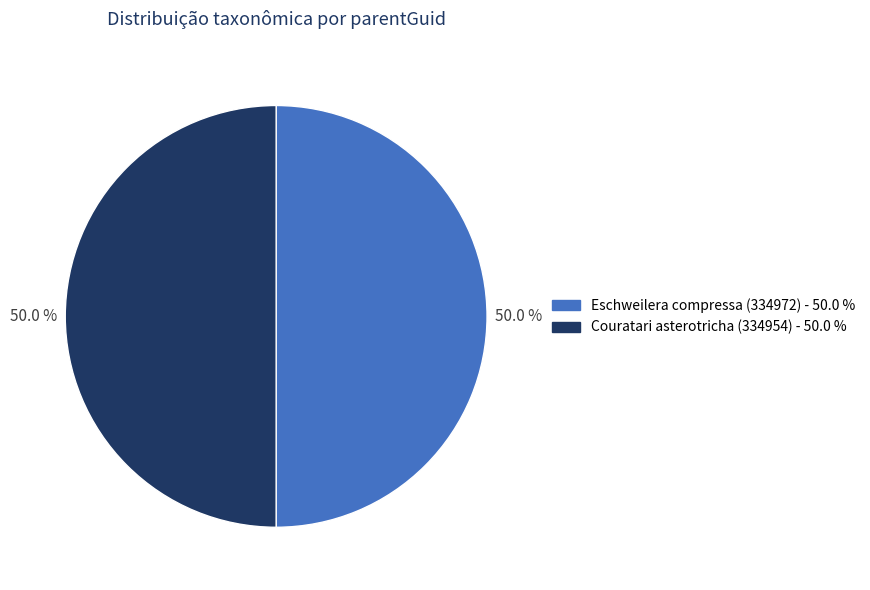

What portion of the pie excludes Eschweilera compressa (334972)?

50.0%